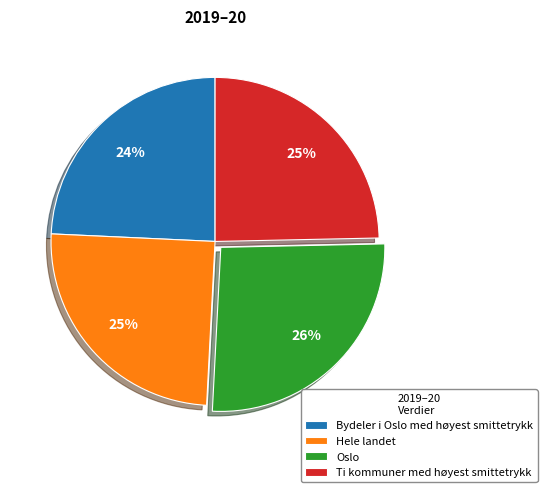

To the nearest percent, what percentage of the pie is Ti kommuner med høyest smittetrykk?

25%